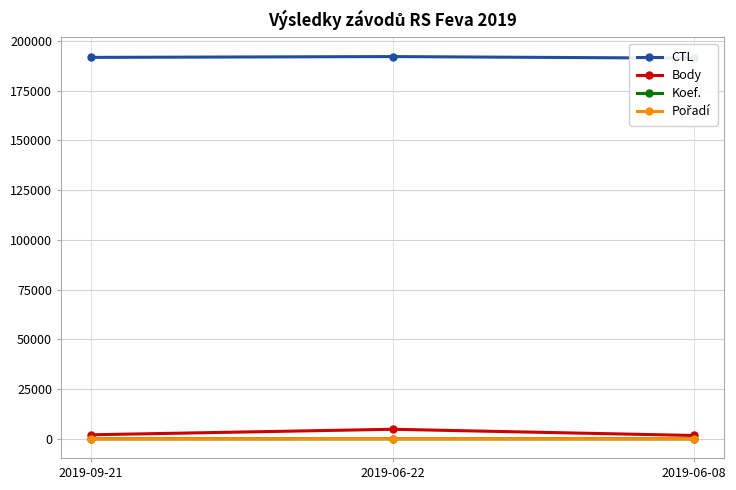

Between 2019-09-21 and 2019-06-08, which series saw the biggest shift?

CTL